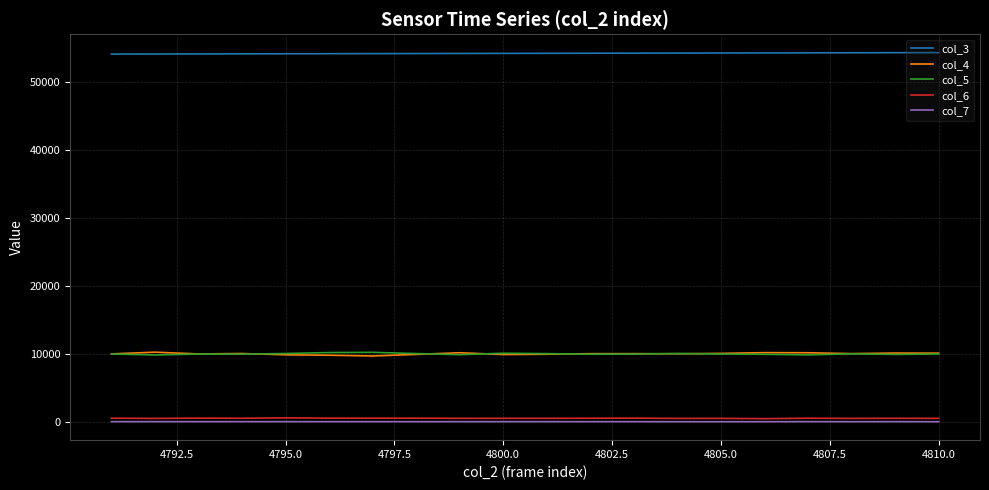

Which series has the largest total across all categories?

col_3